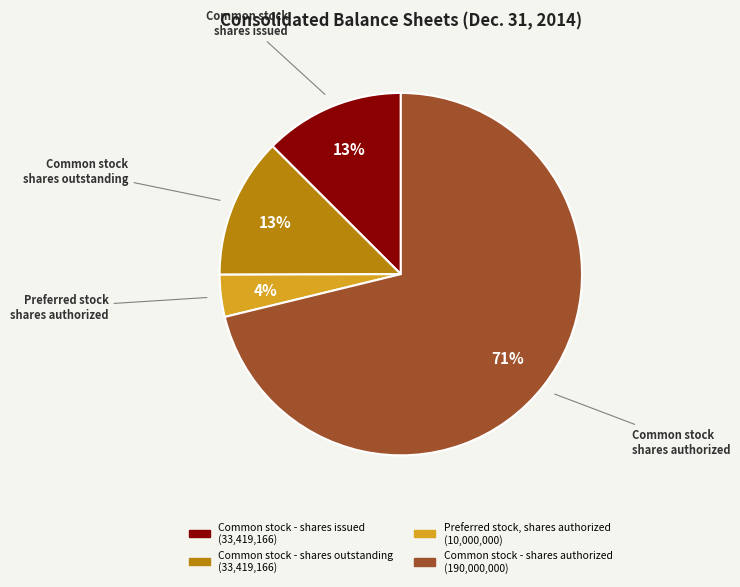

What is the largest slice in the pie chart?

Common stock - shares authorized